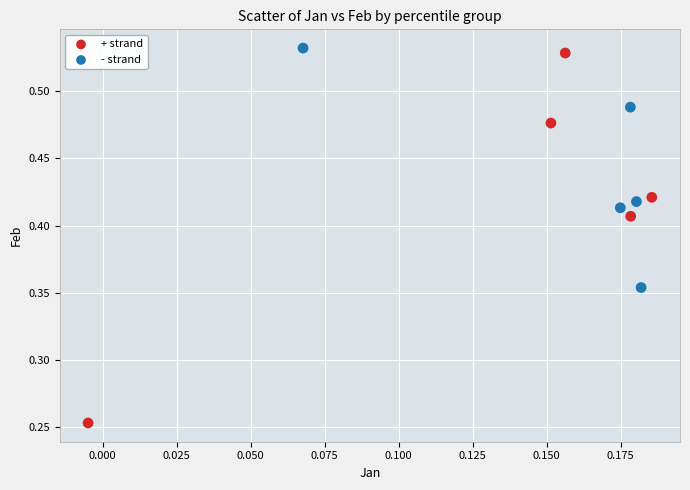

Which series has the widest spread of Y values?

+ strand